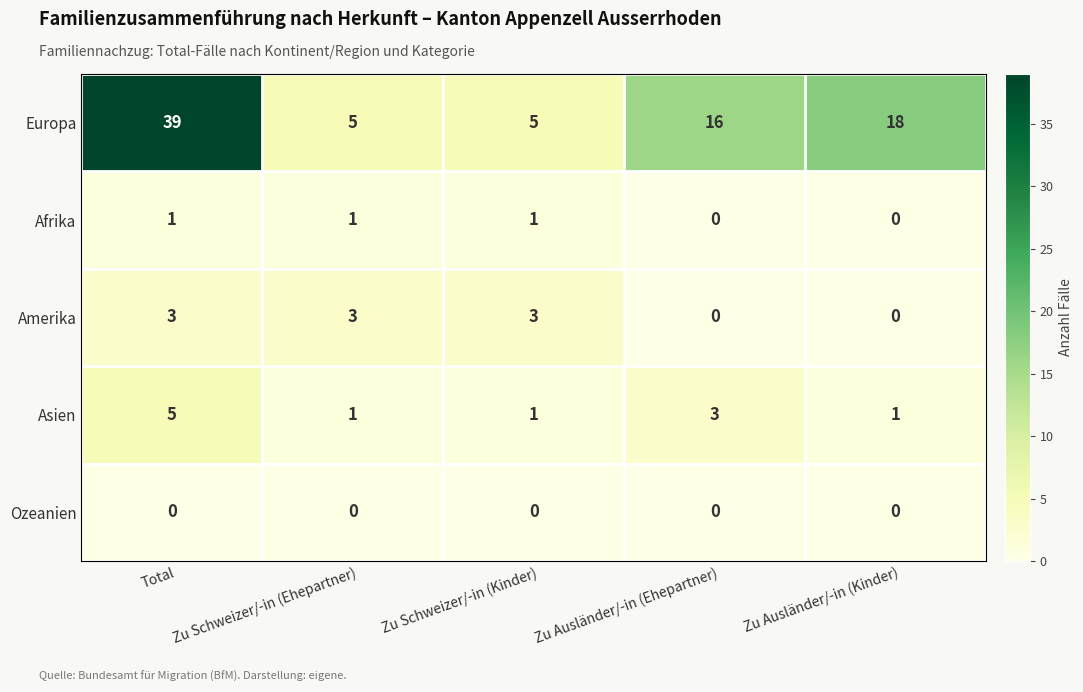

Between Zu Schweizer/-in (Kinder) and Zu Ausländer/-in (Kinder), which series saw the biggest shift?

Europa